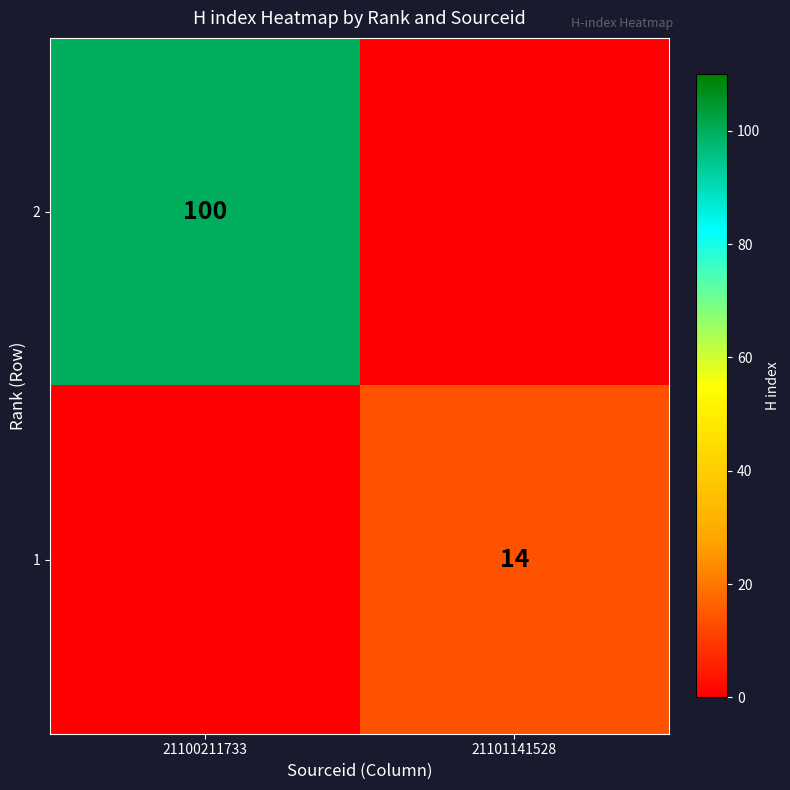

True or false: 1 has a value of 14 at 21101141528.

True